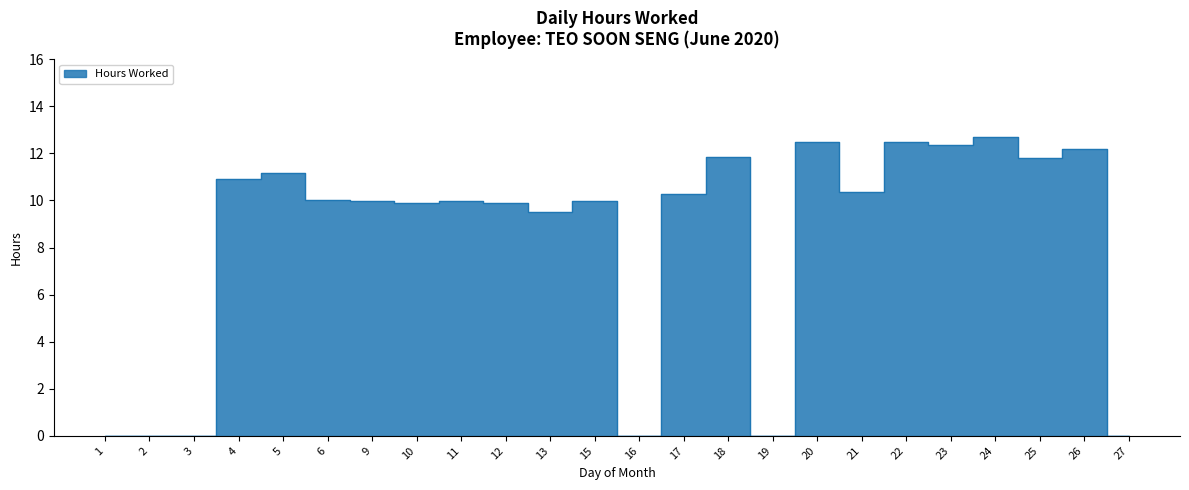

What is the value of the 11th point from the left?

9.5